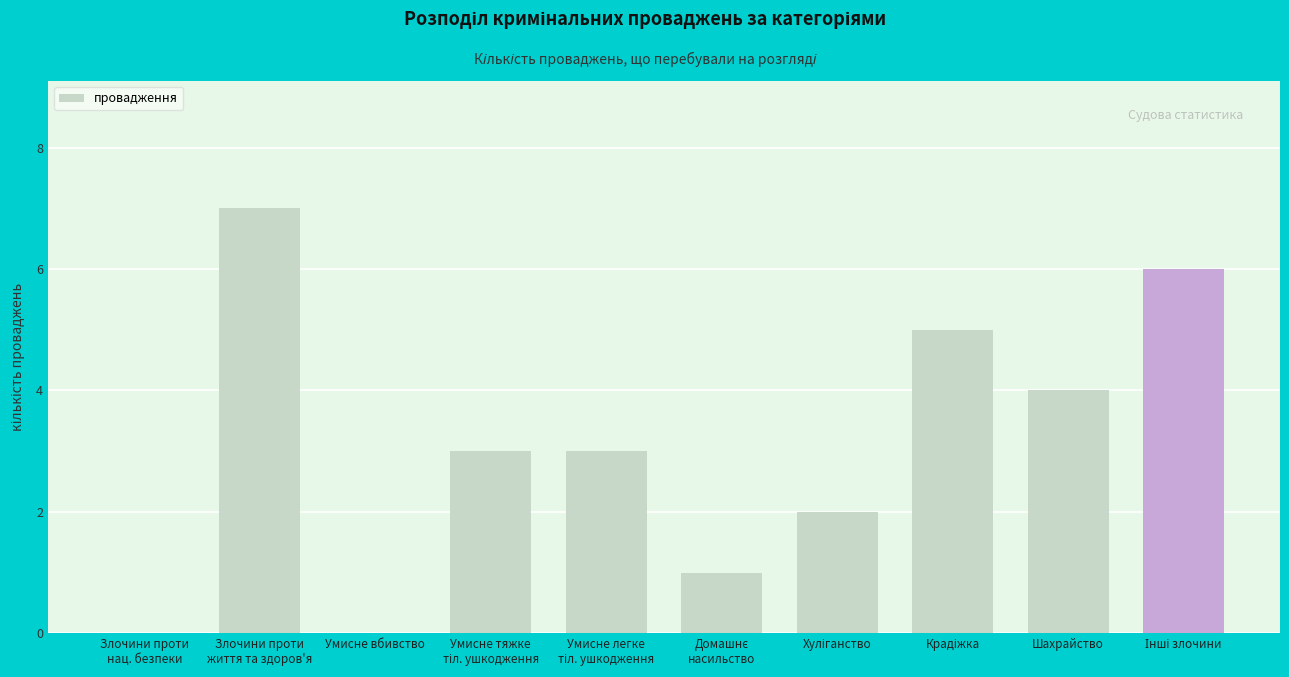

What is the sum of all values?

31